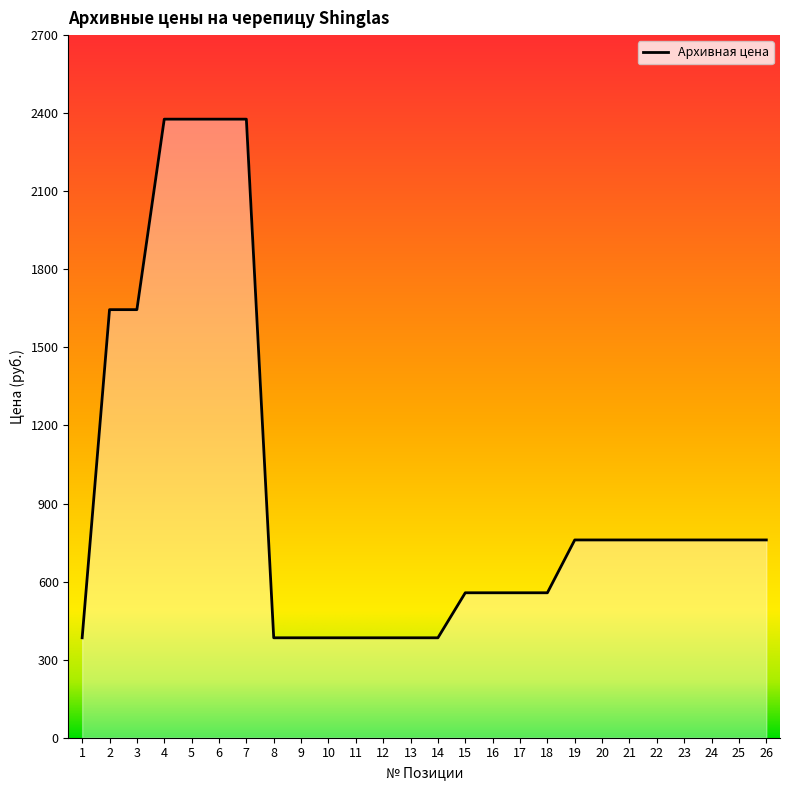

True or false: the data shows 384 at 1.

True